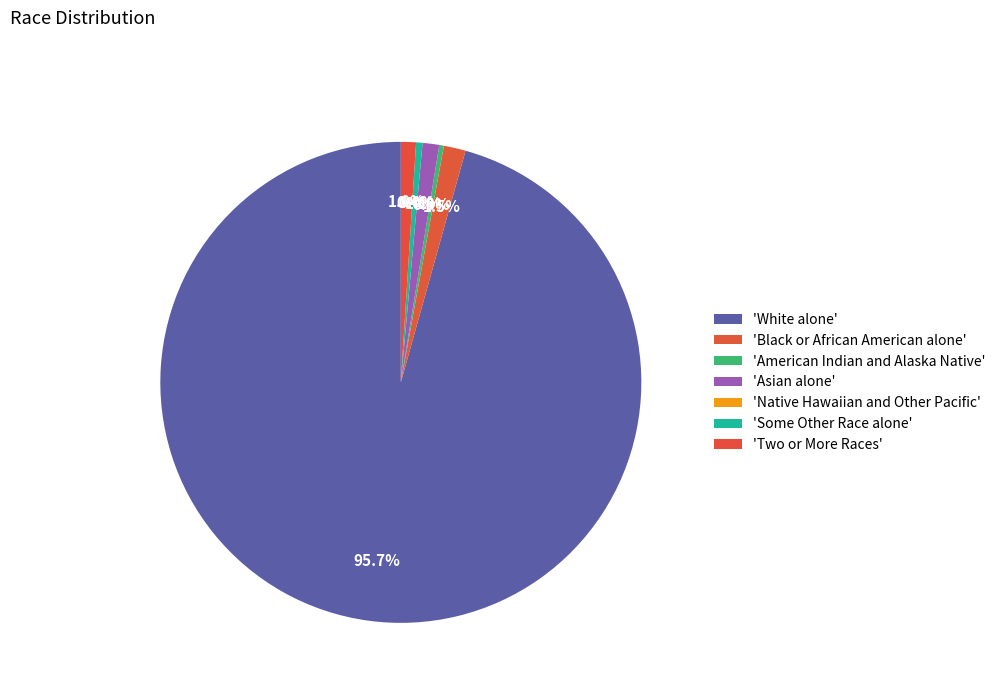

Which has a higher value, Some Other Race alone or Asian alone?

Asian alone